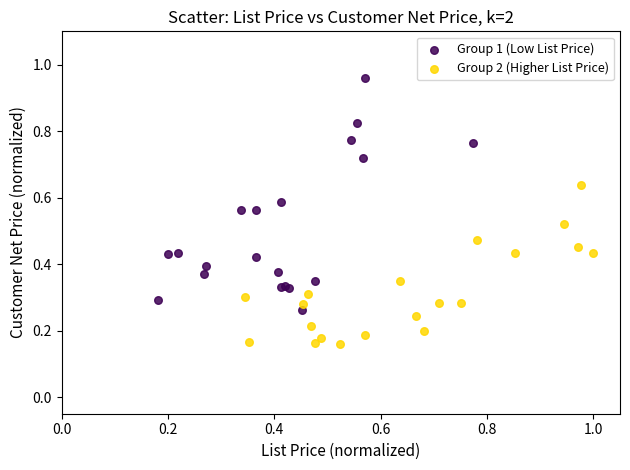

Which series contains the lowest Y value?

Group 2 (Higher List Price)